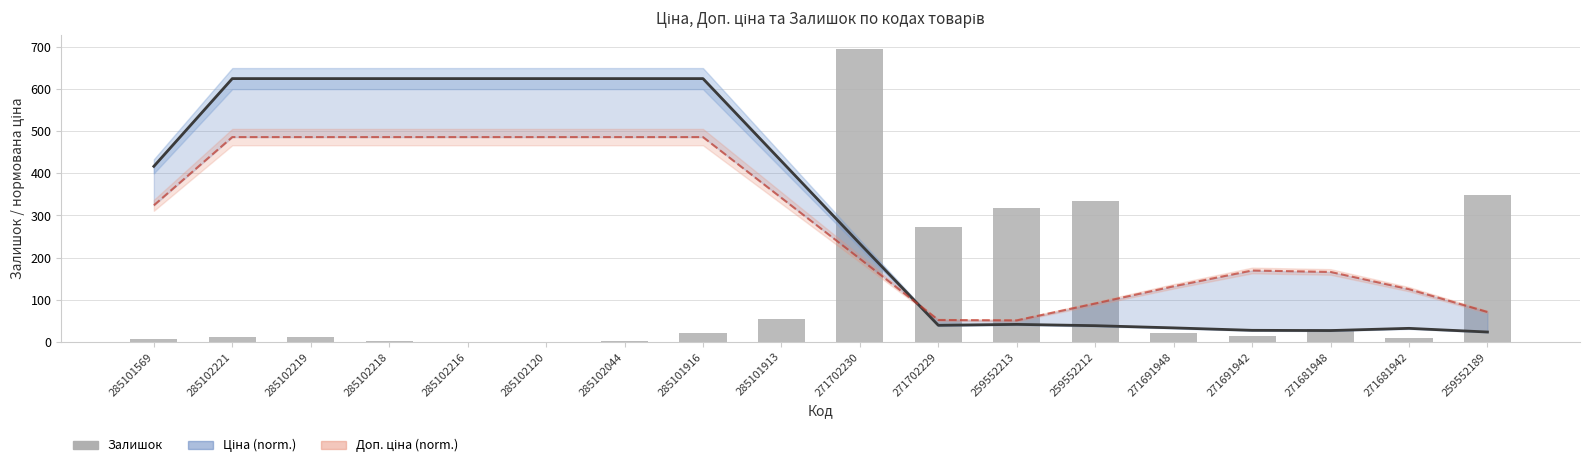

What is the maximum value shown in the chart?

694.0